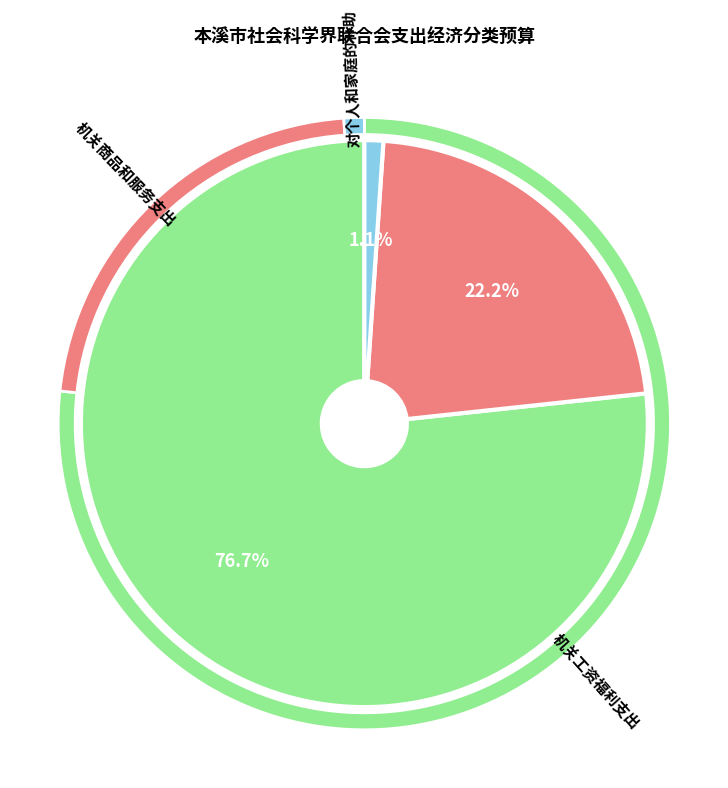

The 对个人和家庭的补助 slice represents 1% of the pie. True or false?

True